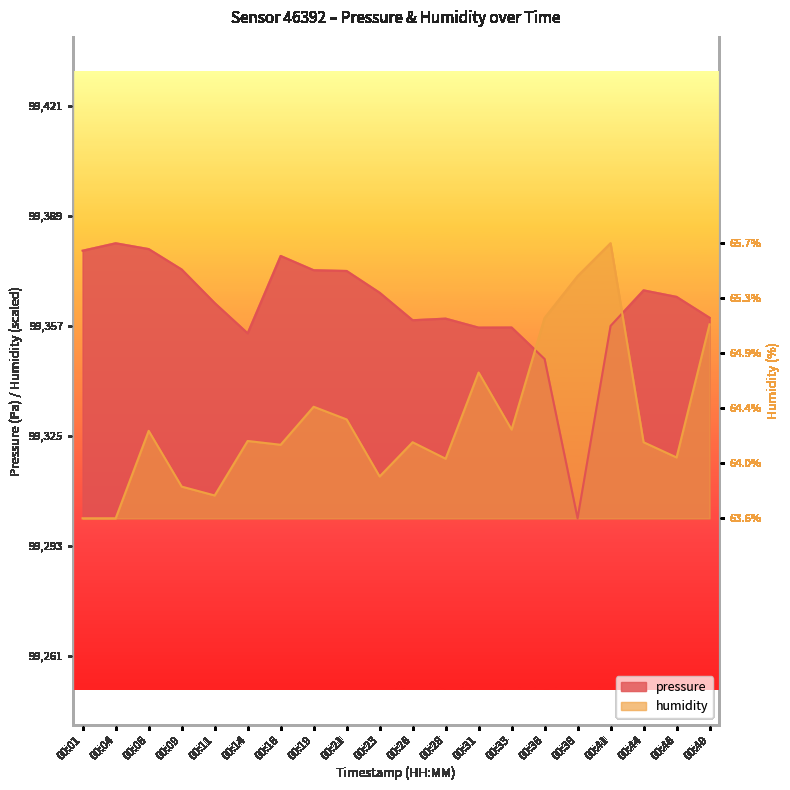

What is the difference between the pressure values at 00:16 and 00:14?

22.5